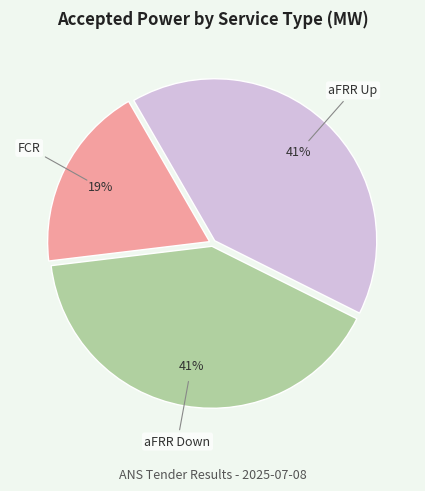

Is there a majority slice in this chart?

No